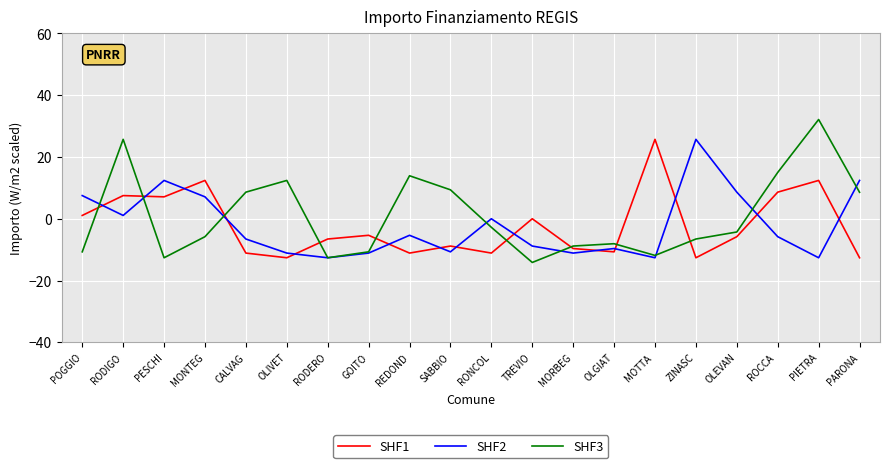

What is the average value of the SHF2 series?

-2.2